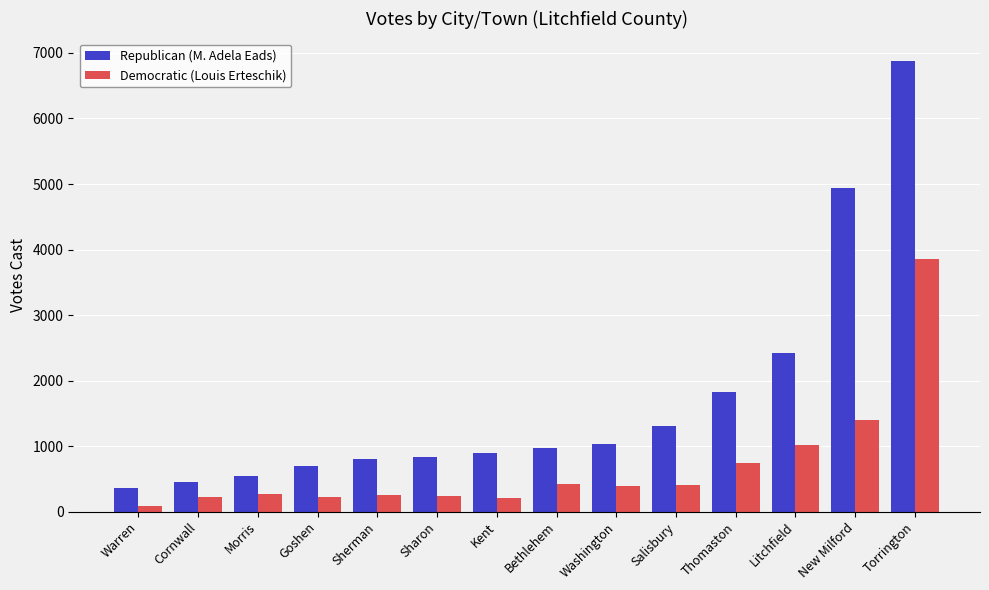

True or false: Democratic (Louis Erteschik) has a value of 419 at Bethlehem.

True